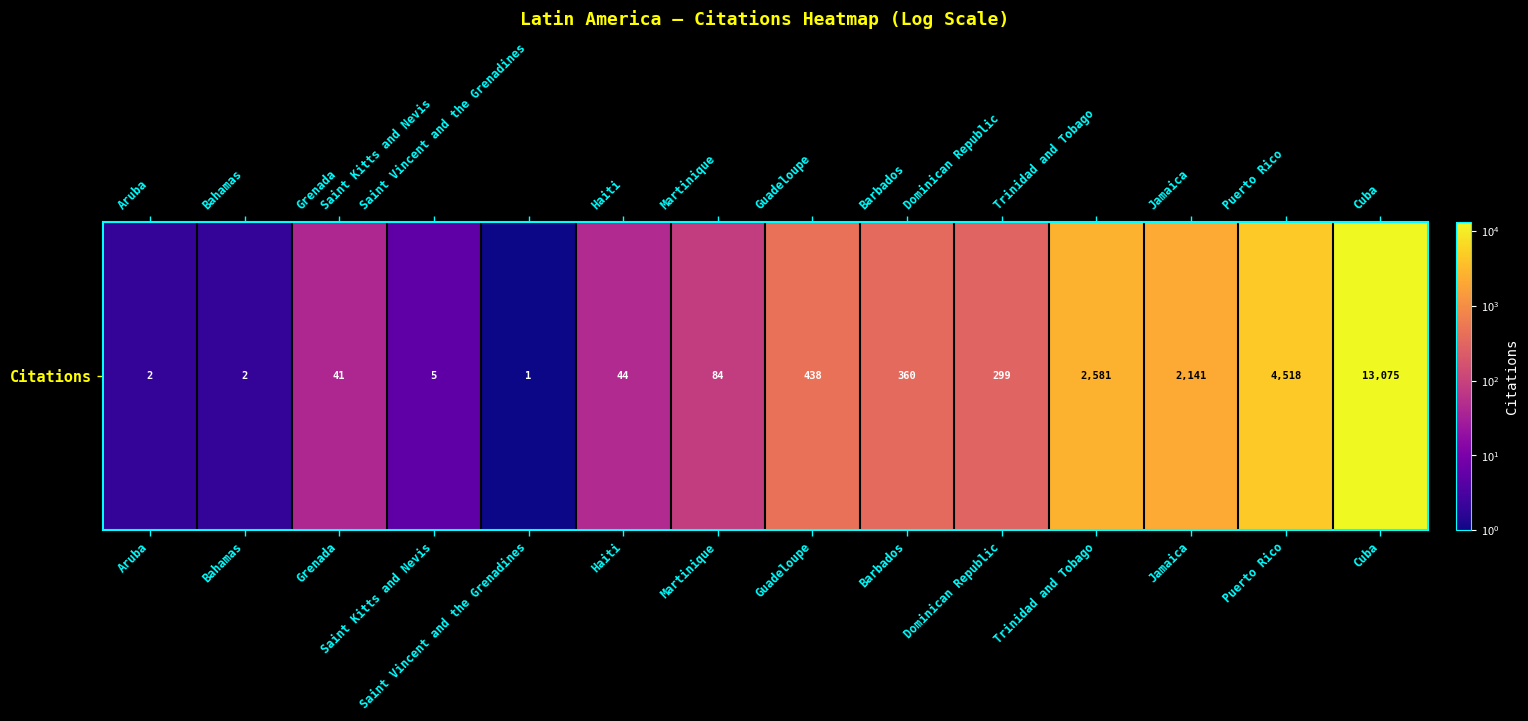

What is the average value?

1685